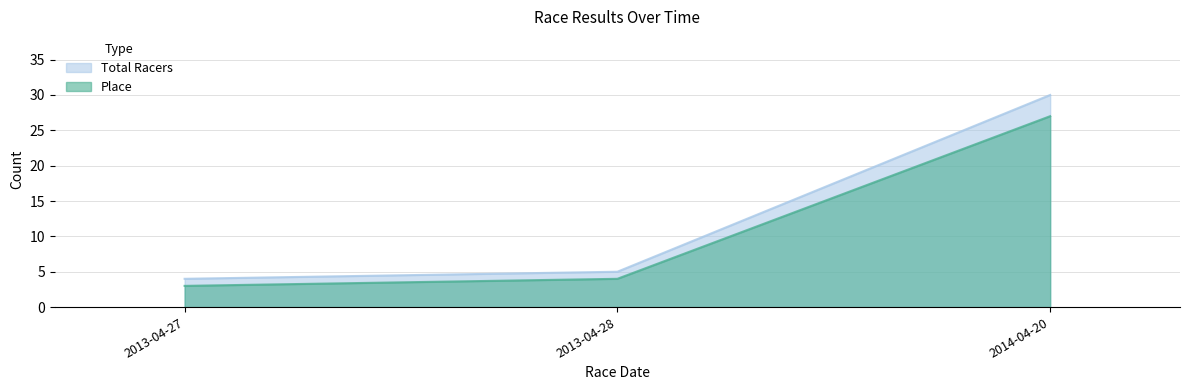

Count the number of categories in the chart.

3